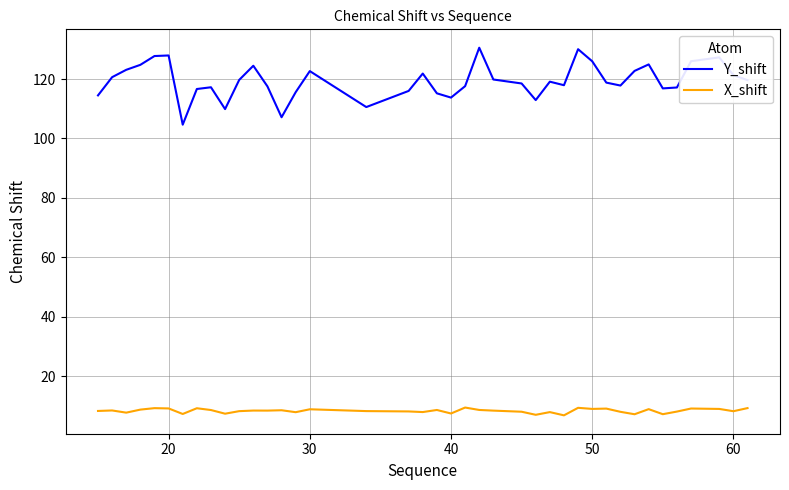

Which series has the largest range (max minus min)?

Y_shift